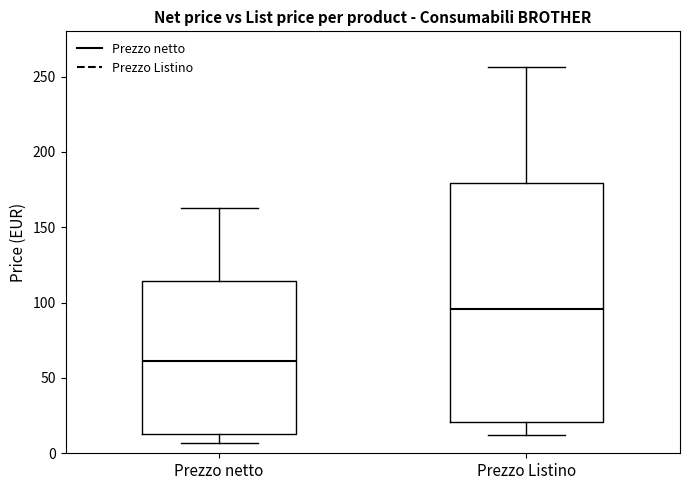

Where does the upper whisker of the box for Prezzo Listino end on the y-axis? The values are not printed on the chart, so give them approximately, as read against the axis.

255